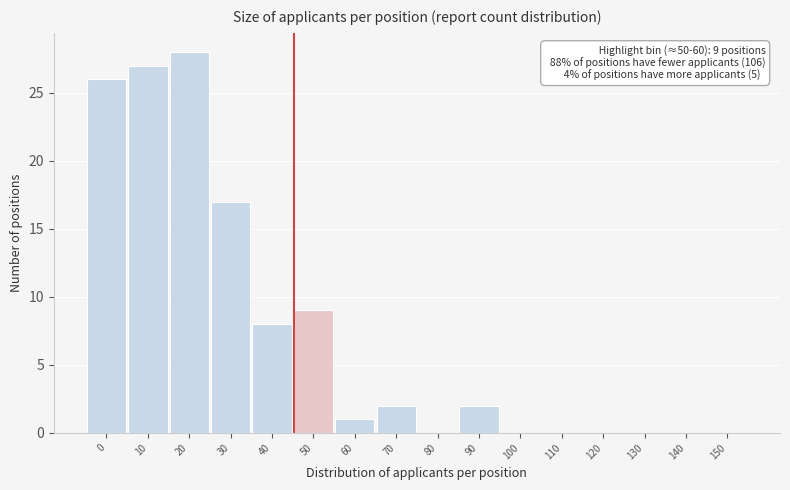

Reading right to left, extract all data points from this chart.

150=0	140=0	130=0	120=0	110=0	100=0	90=2	80=0	70=2	60=1	50=9	40=8	30=17	20=28	10=27	0=26